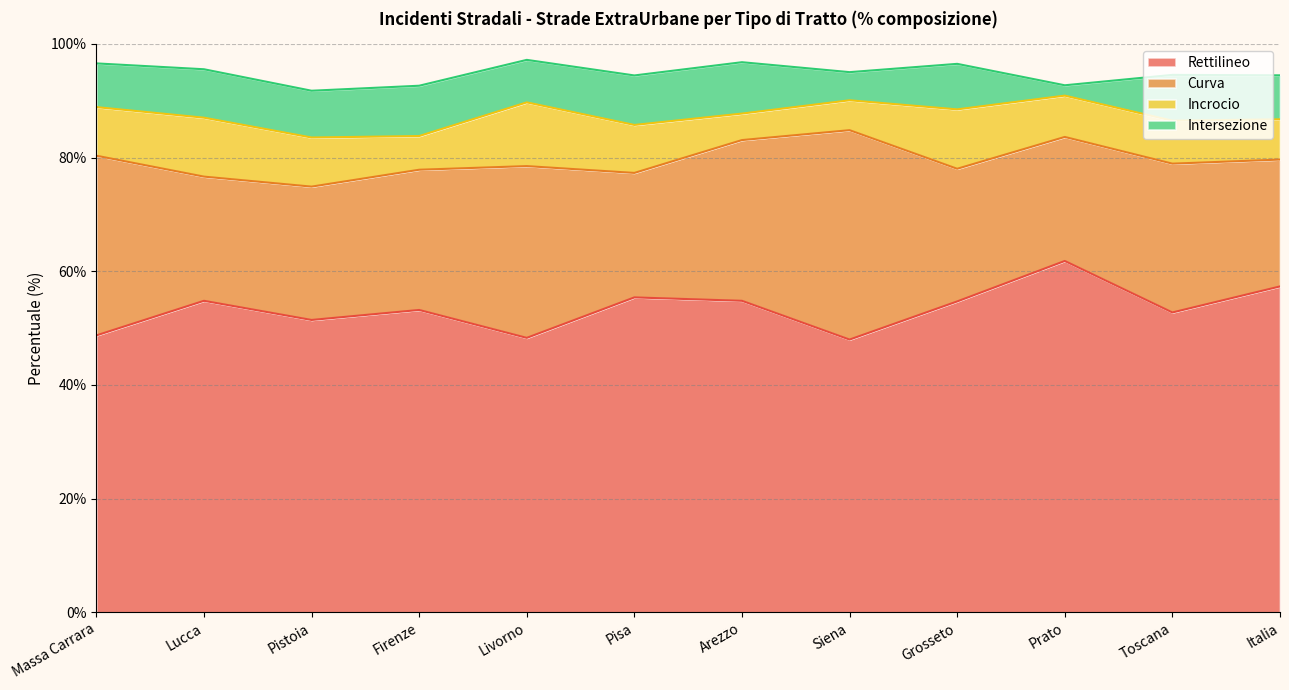

Reading right to left, what are all the values shown in this chart?

Rettilineo: Italia=57.3	Toscana=52.8	Prato=61.8	Grosseto=54.7	Siena=48.0	Arezzo=54.8	Pisa=55.4	Livorno=48.3	Firenze=53.2	Pistoia=51.4	Lucca=54.8	Massa Carrara=48.7
Curva: Italia=22.3	Toscana=26.2	Prato=21.8	Grosseto=23.3	Siena=36.8	Arezzo=28.3	Pisa=21.9	Livorno=30.2	Firenze=24.7	Pistoia=23.5	Lucca=21.9	Massa Carrara=31.6
Incrocio: Italia=7.1	Toscana=7.6	Prato=7.3	Grosseto=10.4	Siena=5.3	Arezzo=4.7	Pisa=8.4	Livorno=11.2	Firenze=5.9	Pistoia=8.6	Lucca=10.4	Massa Carrara=8.6
Intersezione: Italia=7.7	Toscana=8.1	Prato=1.8	Grosseto=8.0	Siena=5.0	Arezzo=9.0	Pisa=8.7	Livorno=7.5	Firenze=8.8	Pistoia=8.2	Lucca=8.5	Massa Carrara=7.7